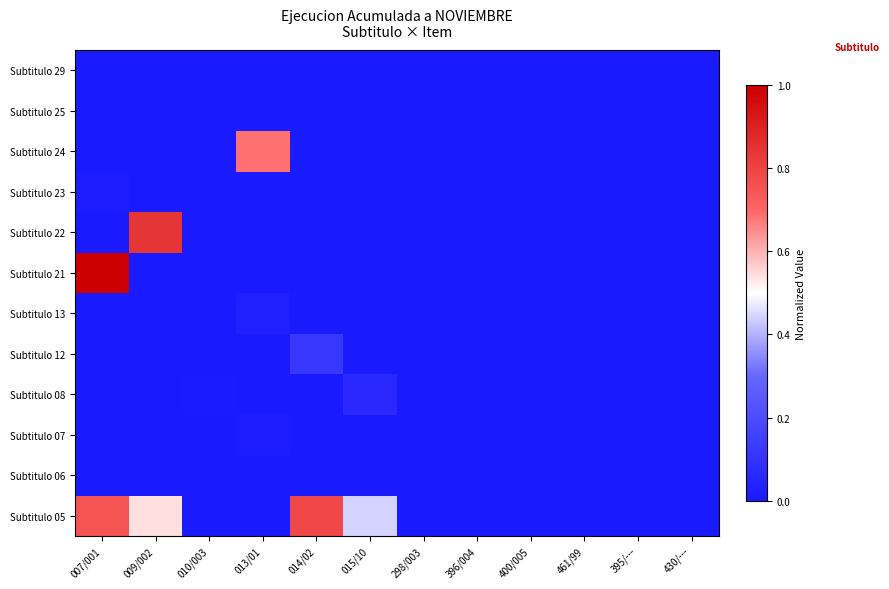

Reading right to left, extract all data points from this chart.

Subtitulo 05: 430/---=0.0	395/---=0.0	461/99=0.0	400/005=0.0	396/004=0.0	298/003=0.0	015/10=0.4	014/02=0.8	013/01=0.0	010/003=0.0	009/002=0.5	007/001=0.8
Subtitulo 06: 430/---=0.0	395/---=0.0	461/99=0.0	400/005=0.0	396/004=0.0	298/003=0.0	015/10=0.0	014/02=0.0	013/01=0.0	010/003=0.0	009/002=0.0	007/001=0.0
Subtitulo 07: 430/---=0.0	395/---=0.0	461/99=0.0	400/005=0.0	396/004=0.0	298/003=0.0	015/10=0.0	014/02=0.0	013/01=0.0	010/003=0.0	009/002=0.0	007/001=0.0
Subtitulo 08: 430/---=0.0	395/---=0.0	461/99=0.0	400/005=0.0	396/004=0.0	298/003=0.0	015/10=0.1	014/02=0.0	013/01=0.0	010/003=0.0	009/002=0.0	007/001=0.0
Subtitulo 12: 430/---=0.0	395/---=0.0	461/99=0.0	400/005=0.0	396/004=0.0	298/003=0.0	015/10=0.0	014/02=0.1	013/01=0.0	010/003=0.0	009/002=0.0	007/001=0.0
Subtitulo 13: 430/---=0.0	395/---=0.0	461/99=0.0	400/005=0.0	396/004=0.0	298/003=0.0	015/10=0.0	014/02=0.0	013/01=0.0	010/003=0.0	009/002=0.0	007/001=0.0
Subtitulo 21: 430/---=0.0	395/---=0.0	461/99=0.0	400/005=0.0	396/004=0.0	298/003=0.0	015/10=0.0	014/02=0.0	013/01=0.0	010/003=0.0	009/002=0.0	007/001=1.0
Subtitulo 22: 430/---=0.0	395/---=0.0	461/99=0.0	400/005=0.0	396/004=0.0	298/003=0.0	015/10=0.0	014/02=0.0	013/01=0.0	010/003=0.0	009/002=0.8	007/001=0.0
Subtitulo 23: 430/---=0.0	395/---=0.0	461/99=0.0	400/005=0.0	396/004=0.0	298/003=0.0	015/10=0.0	014/02=0.0	013/01=0.0	010/003=0.0	009/002=0.0	007/001=0.0
Subtitulo 24: 430/---=0.0	395/---=0.0	461/99=0.0	400/005=0.0	396/004=0.0	298/003=0.0	015/10=0.0	014/02=0.0	013/01=0.7	010/003=0.0	009/002=0.0	007/001=0.0
Subtitulo 25: 430/---=0.0	395/---=0.0	461/99=0.0	400/005=0.0	396/004=0.0	298/003=0.0	015/10=0.0	014/02=0.0	013/01=0.0	010/003=0.0	009/002=0.0	007/001=0.0
Subtitulo 29: 430/---=0.0	395/---=0.0	461/99=0.0	400/005=0.0	396/004=0.0	298/003=0.0	015/10=0.0	014/02=0.0	013/01=0.0	010/003=0.0	009/002=0.0	007/001=0.0